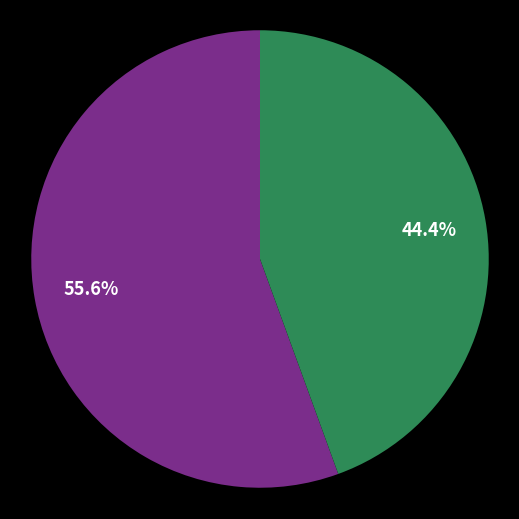

Is there a majority slice in this chart?

Yes